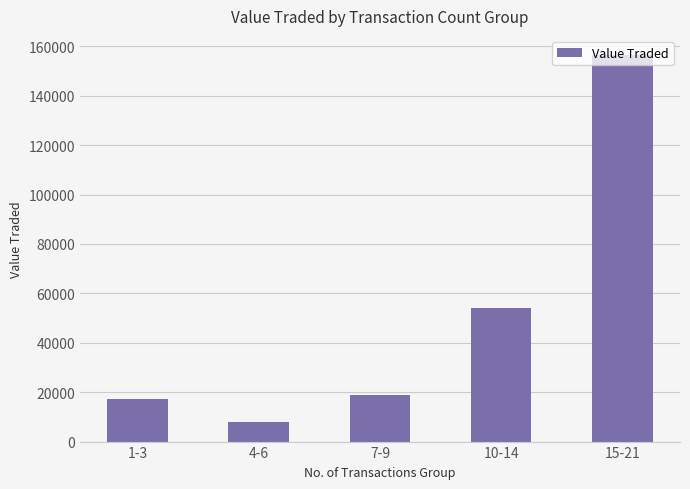

List the labels in order of value, largest first.

15-21, 10-14, 7-9, 1-3, 4-6